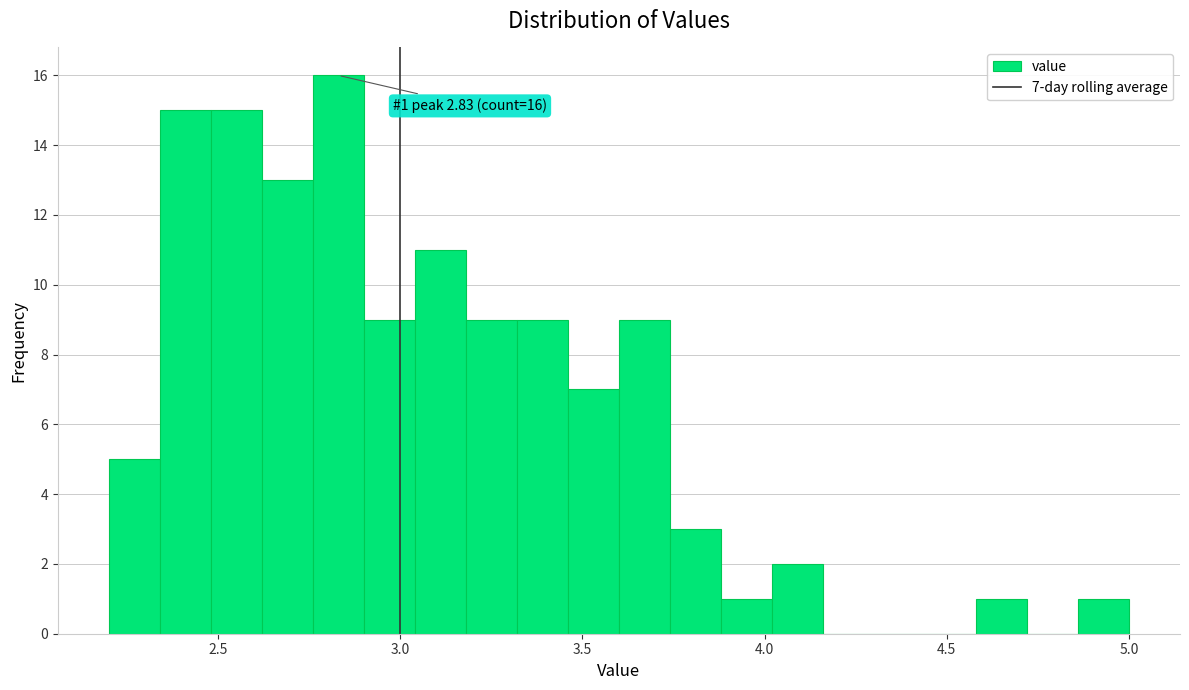

Around what value on the x-axis is the tallest bar? Give the approximate position of its centre, as read against the axis.

2.85